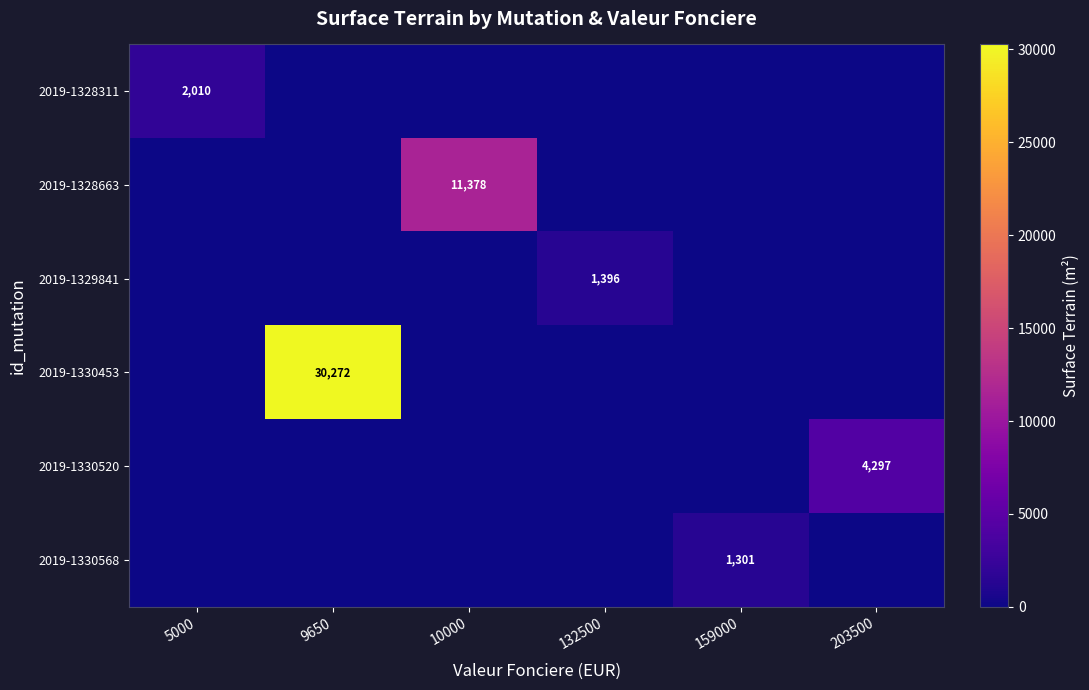

How many distinct data groups are displayed?

6